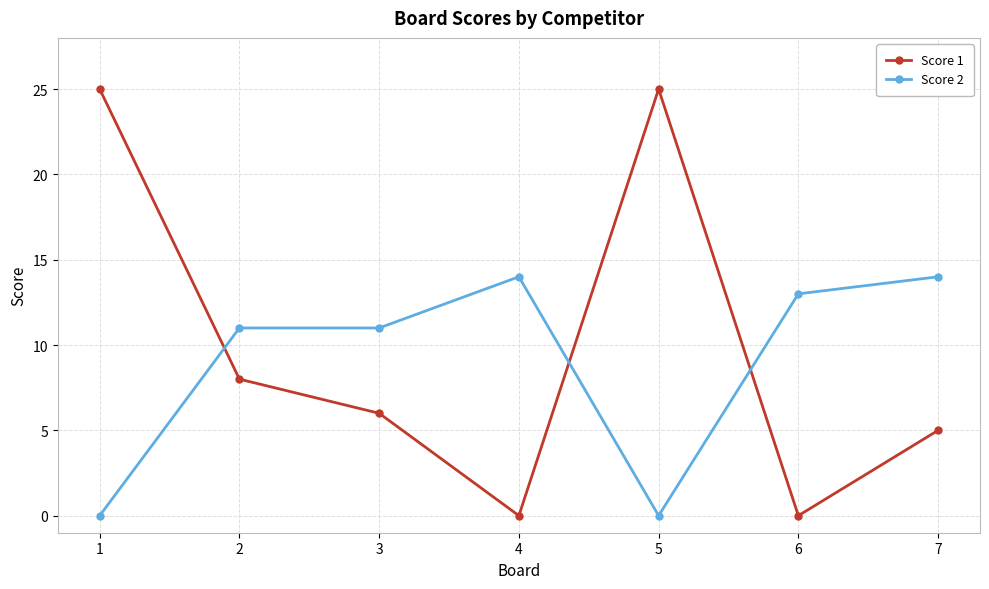

At which category does Score 1 reach its first local valley?

4